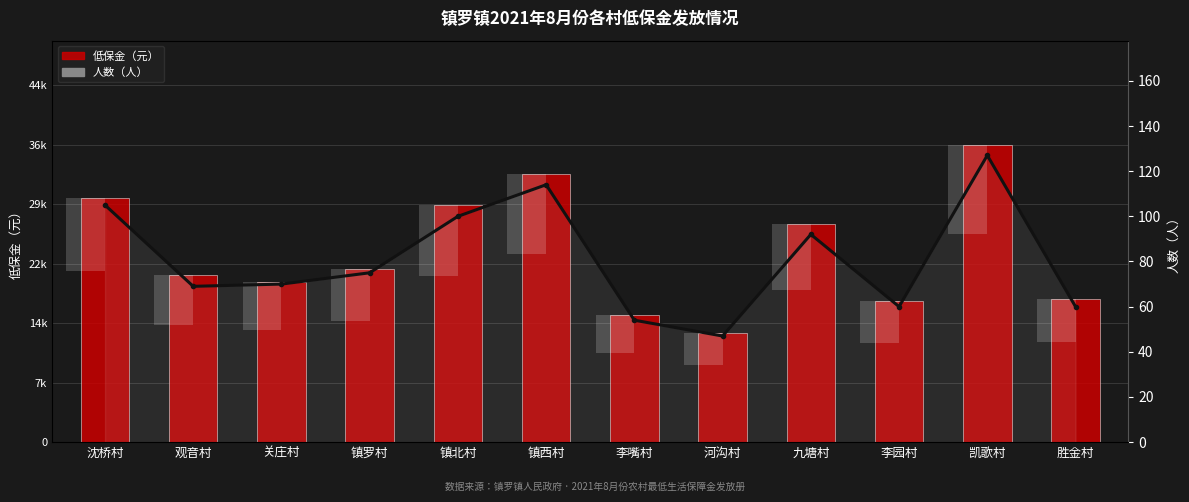

What are all the series names shown in the legend?

低保金（元）, 人数（人）